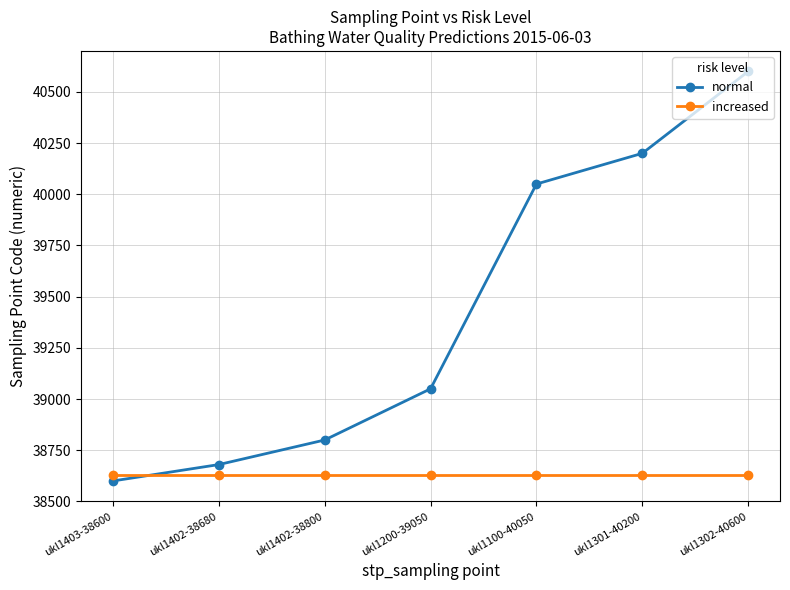

Reading left to right, list all the values displayed in this chart.

normal: ukl1403-38600=38600	ukl1402-38680=38680	ukl1402-38800=38800	ukl1200-39050=39050	ukl1100-40050=40050	ukl1301-40200=40200	ukl1302-40600=40600
increased: ukl1403-38600=38630	ukl1402-38680=38630	ukl1402-38800=38630	ukl1200-39050=38630	ukl1100-40050=38630	ukl1301-40200=38630	ukl1302-40600=38630